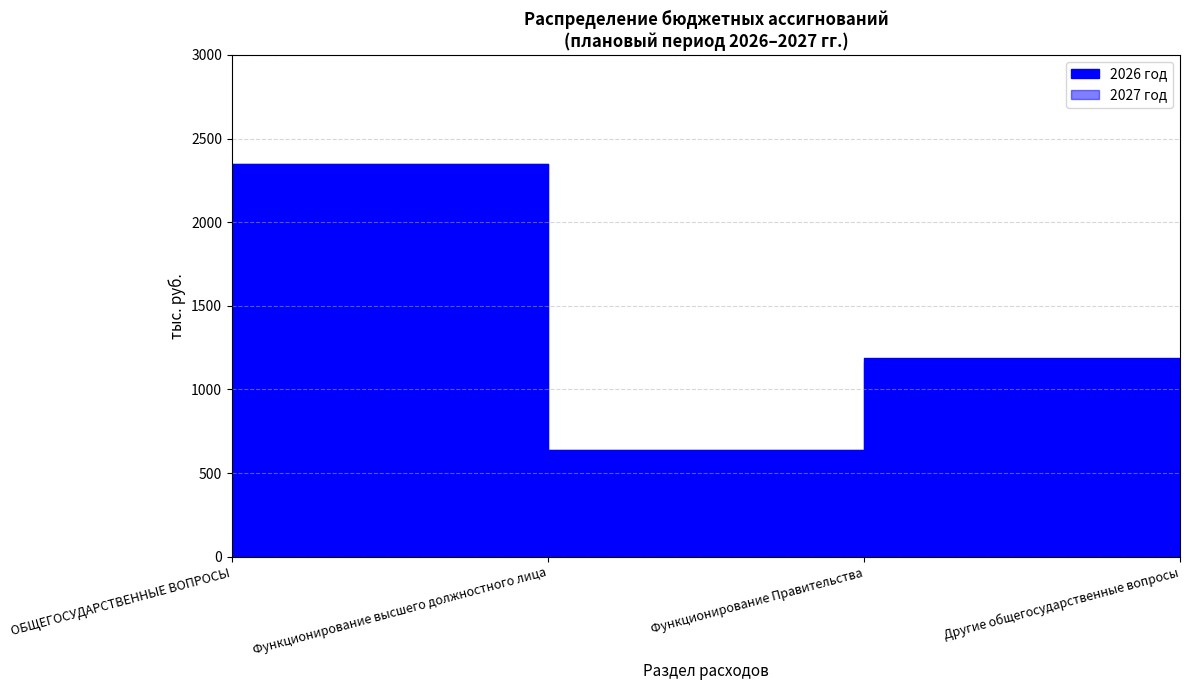

How many data points in 2026 год are above 1186?

2